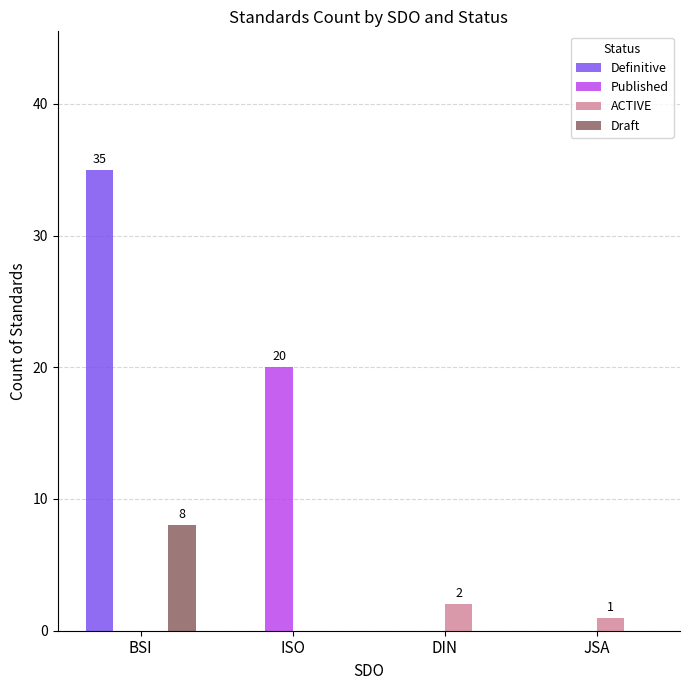

Between ISO and DIN, which series saw the biggest shift?

Published